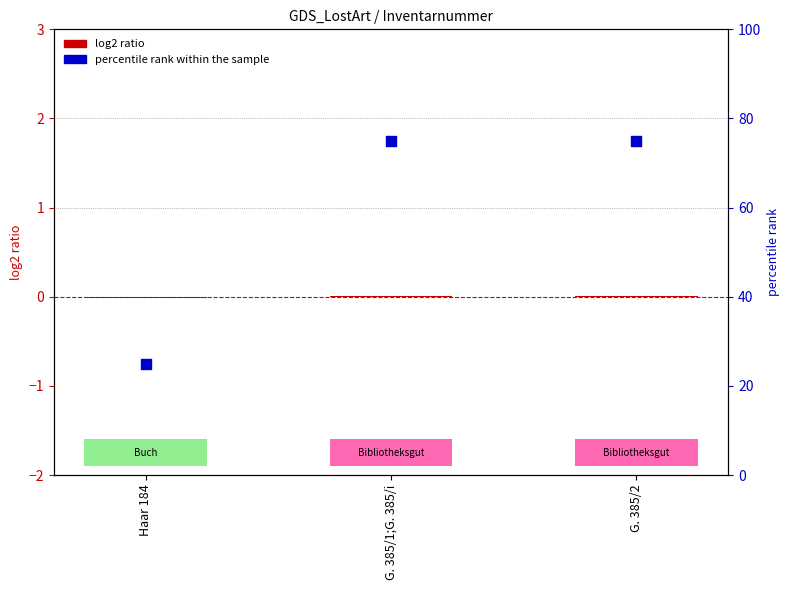

What is the total value across all series at G. 385/2?

75.0